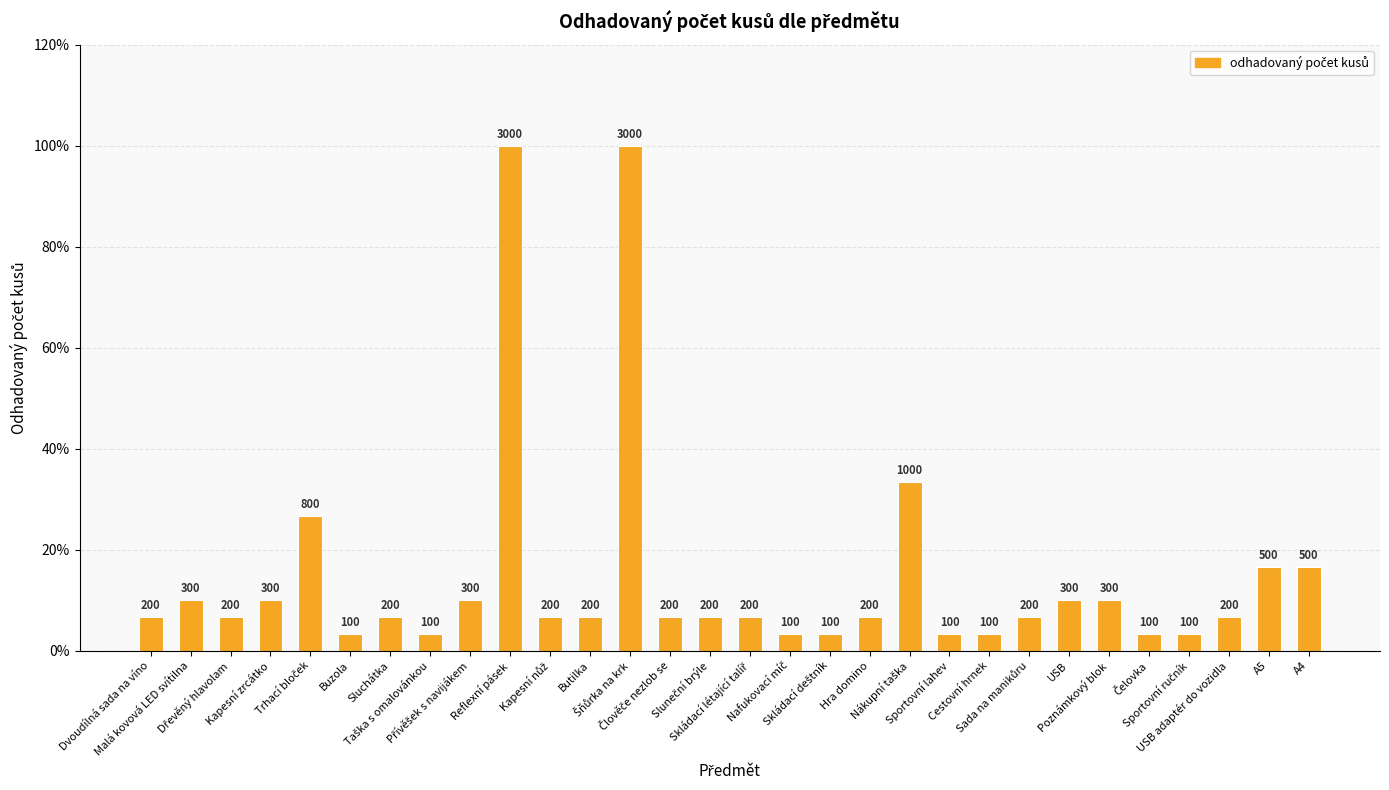

Does the chart contain stacked bars?

No